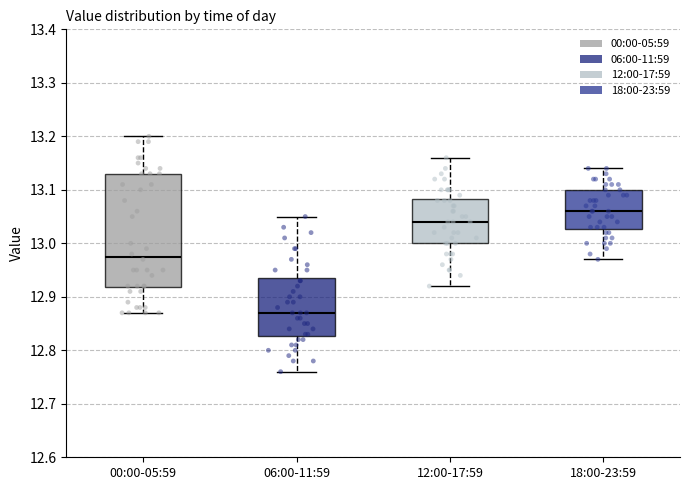

Where does the upper whisker of the box for 18:00-23:59 end on the y-axis? The values are not printed on the chart, so give them approximately, as read against the axis.

13.14